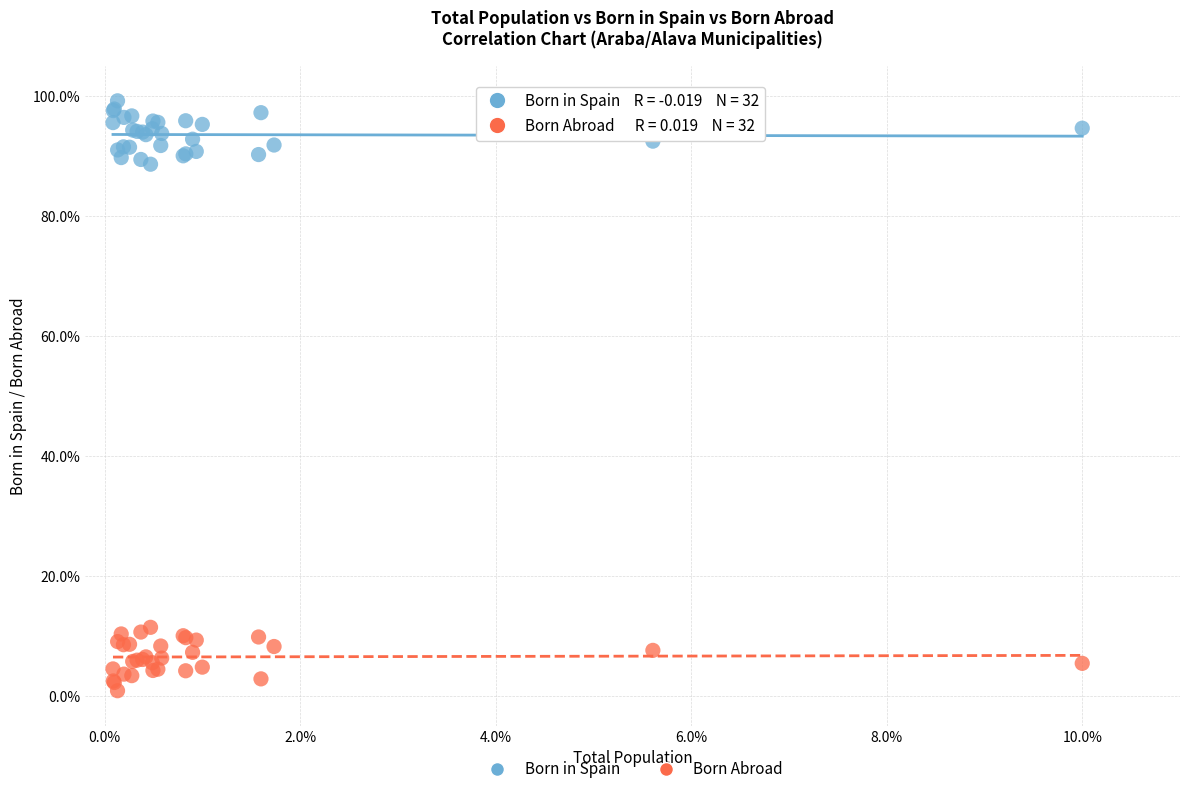

Which series reaches the maximum Y coordinate?

Born in Spain